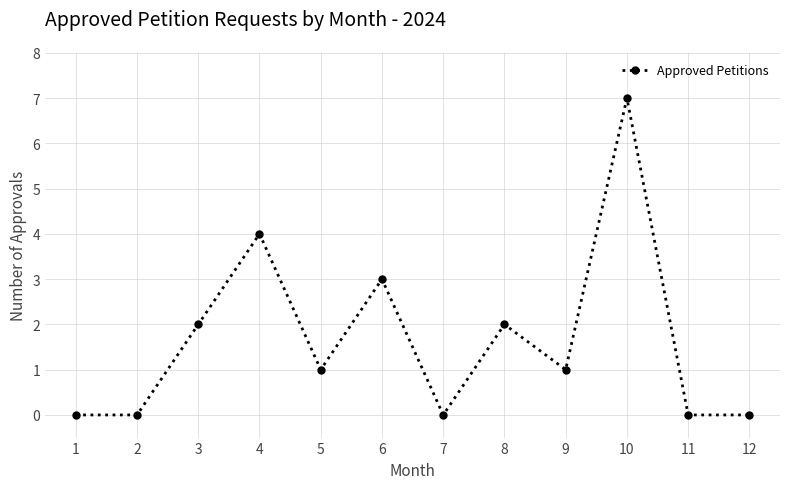

What is the value of the 8th point from the left?

2